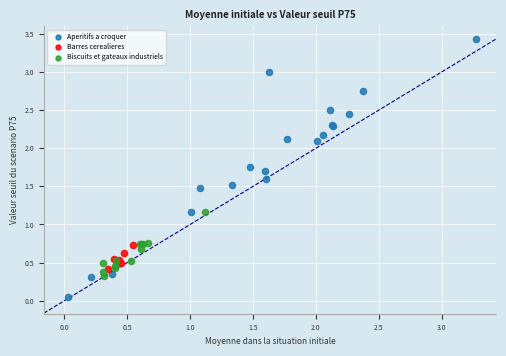

What are all the series names shown in the legend?

Aperitifs a croquer, Barres cerealieres, Biscuits et gateaux industriels